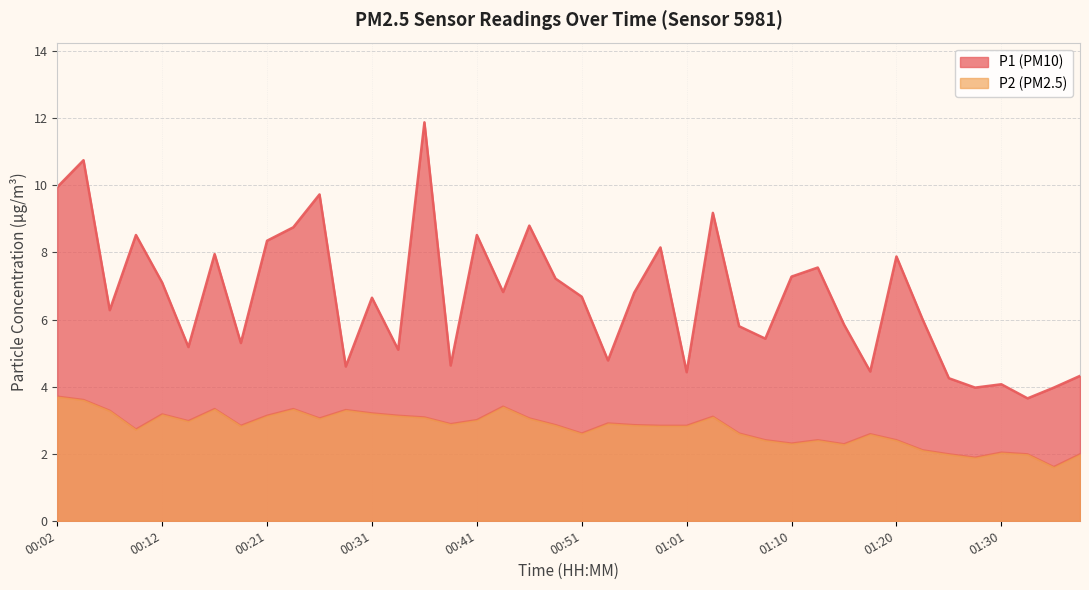

Reading right to left, transcribe all the data shown in this chart.

P1: 01:37=4.3	01:35=4.0	01:32=3.6	01:30=4.1	01:27=4.0	01:25=4.2	01:23=6.0	01:20=7.9	01:18=4.5	01:15=5.8	01:13=7.5	01:10=7.3	01:08=5.4	01:05=5.8	01:03=9.2	01:01=4.4	00:58=8.2	00:56=6.8	00:53=4.8	00:51=6.7	00:48=7.2	00:46=8.8	00:43=6.8	00:41=8.5	00:39=4.6	00:36=11.9	00:34=5.1	00:31=6.7	00:29=4.6	00:26=9.7	00:24=8.8	00:21=8.3	00:19=5.3	00:17=8.0	00:14=5.2	00:12=7.1	00:09=8.5	00:07=6.3	00:04=10.8	00:02=9.9
P2: 01:37=2.0	01:35=1.6	01:32=2.0	01:30=2.0	01:27=1.9	01:25=2.0	01:23=2.1	01:20=2.4	01:18=2.6	01:15=2.3	01:13=2.4	01:10=2.3	01:08=2.4	01:05=2.6	01:03=3.1	01:01=2.8	00:58=2.8	00:56=2.9	00:53=2.9	00:51=2.6	00:48=2.9	00:46=3.0	00:43=3.4	00:41=3.0	00:39=2.9	00:36=3.1	00:34=3.1	00:31=3.2	00:29=3.3	00:26=3.0	00:24=3.3	00:21=3.1	00:19=2.8	00:17=3.3	00:14=3.0	00:12=3.2	00:09=2.7	00:07=3.3	00:04=3.6	00:02=3.7